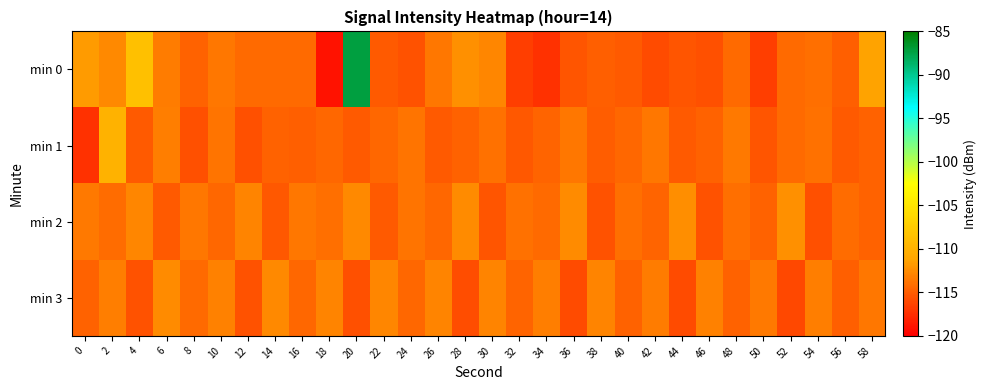

At which category does the chart reach its minimum across all series?

18